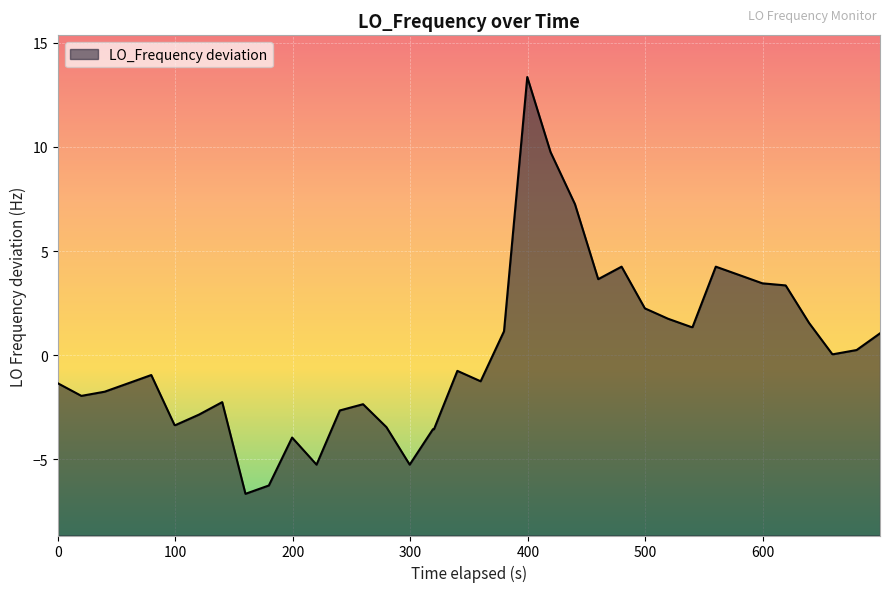

Reading right to left, transcribe all the data shown in this chart.

1.1	0.3	0.1	0.1	1.6	3.4	3.5	3.9	4.3	1.4	1.4	1.8	2.3	4.3	3.7	7.3	9.8	13.4	1.2	-1.2	-0.7	-3.5	-3.5	-5.2	-3.4	-2.3	-2.6	-5.2	-3.9	-6.2	-6.6	-2.2	-2.8	-3.3	-3.3	-0.9	-1.3	-1.7	-1.9	-1.3